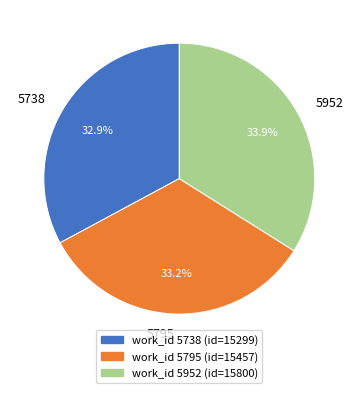

To the nearest percent, what percentage of the pie is 5795?

33%